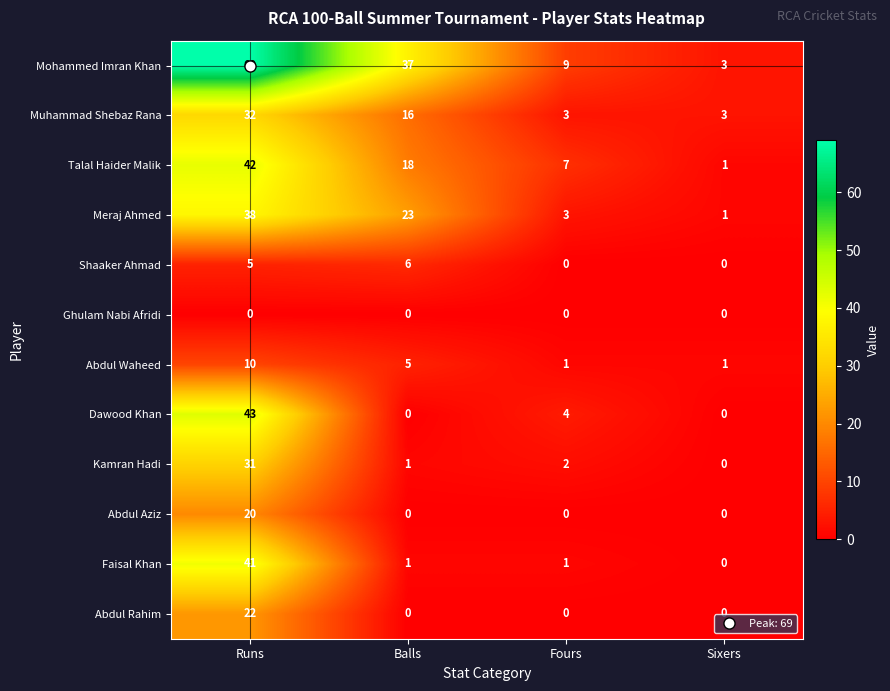

At which category is the sum across all series the highest?

Runs